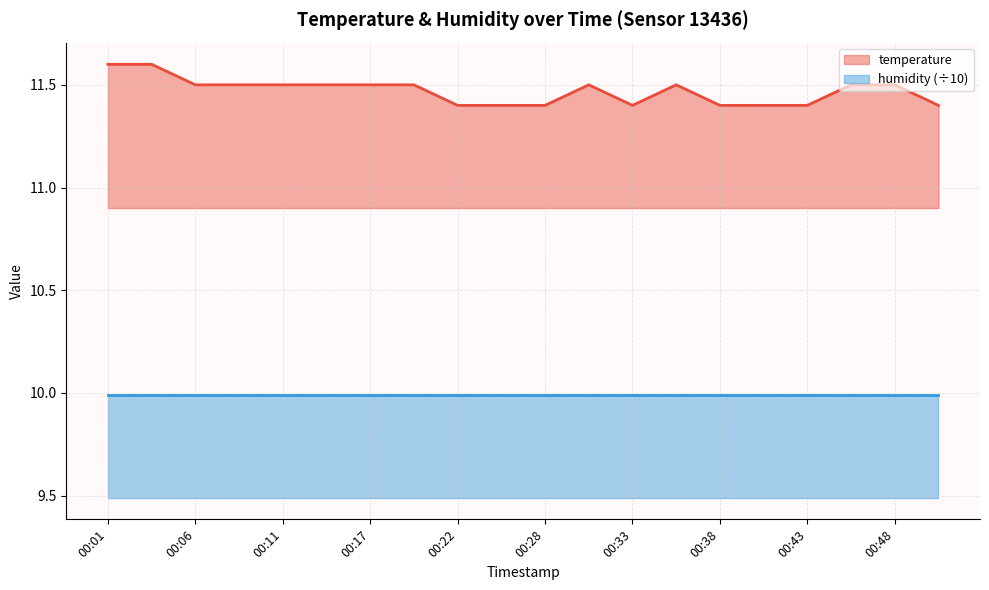

List the labels in order of value, largest first.

00:01, 00:04, 00:06, 00:09, 00:11, 00:14, 00:17, 00:19, 00:31, 00:36, 00:46, 00:48, 00:22, 00:25, 00:28, 00:33, 00:38, 00:41, 00:43, 00:51